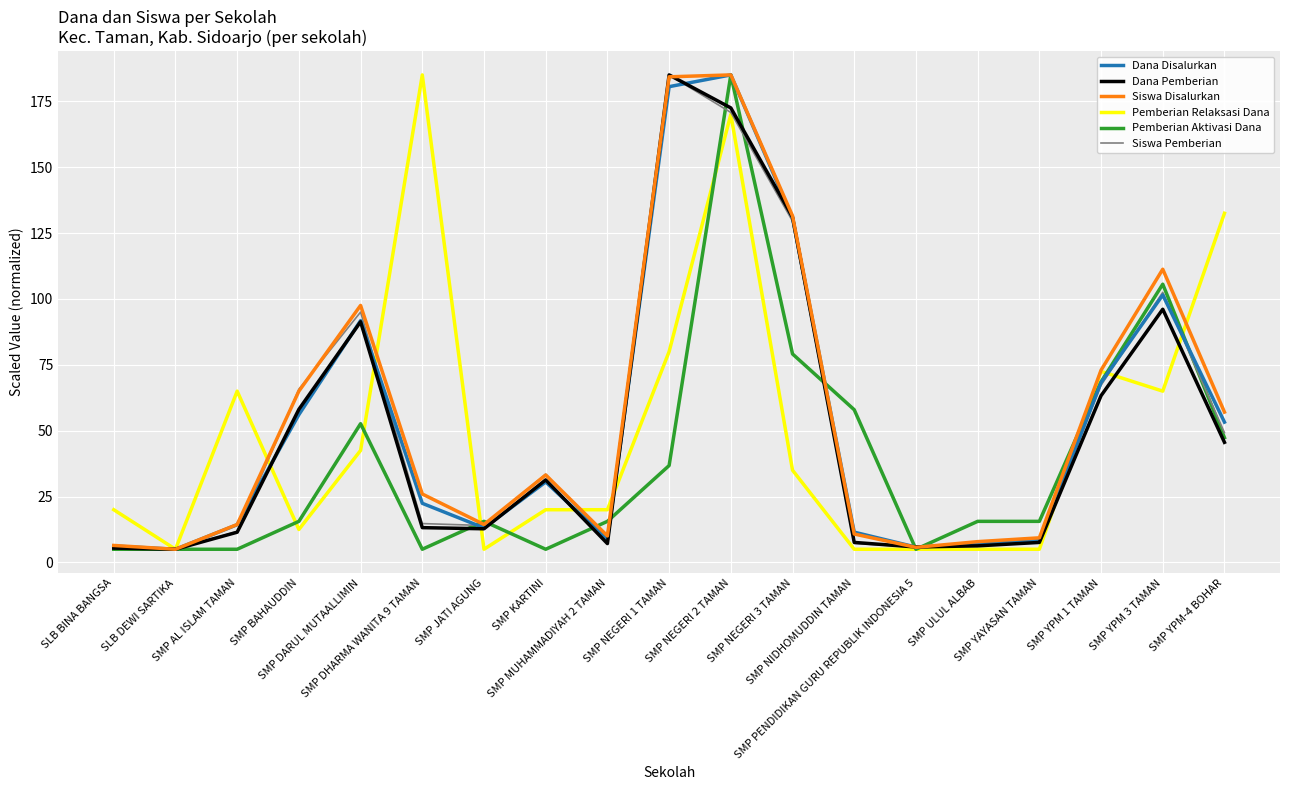

What is the maximum value for Siswa Disalurkan?

185.0